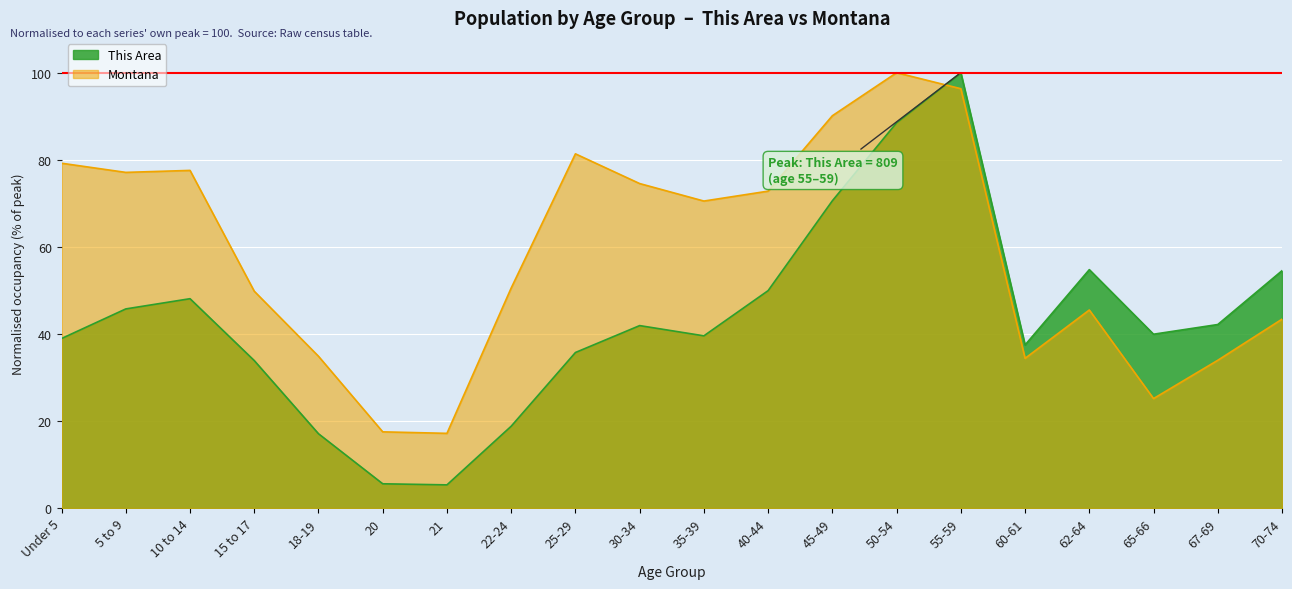

True or false: Montana and This Area cross at least once.

True